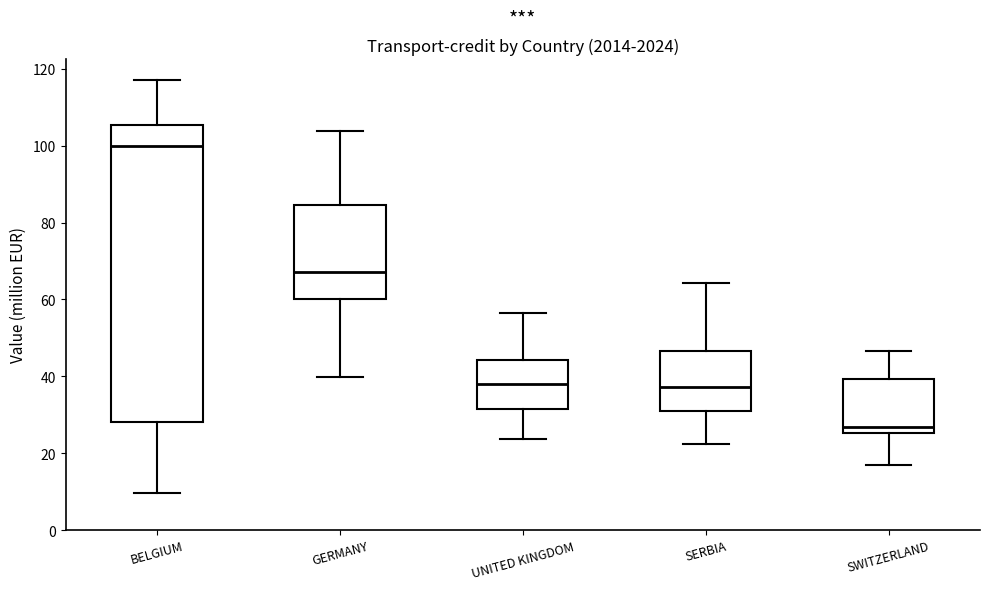

Where does the lower whisker of the box for GERMANY end on the y-axis? The values are not printed on the chart, so give them approximately, as read against the axis.

40